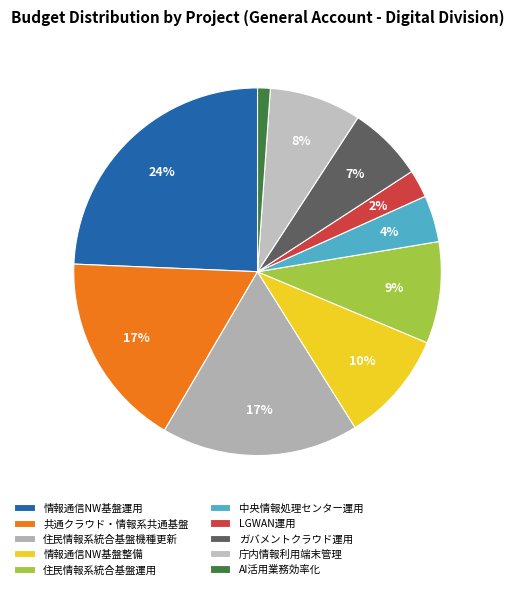

How many slices are in this pie chart?

10